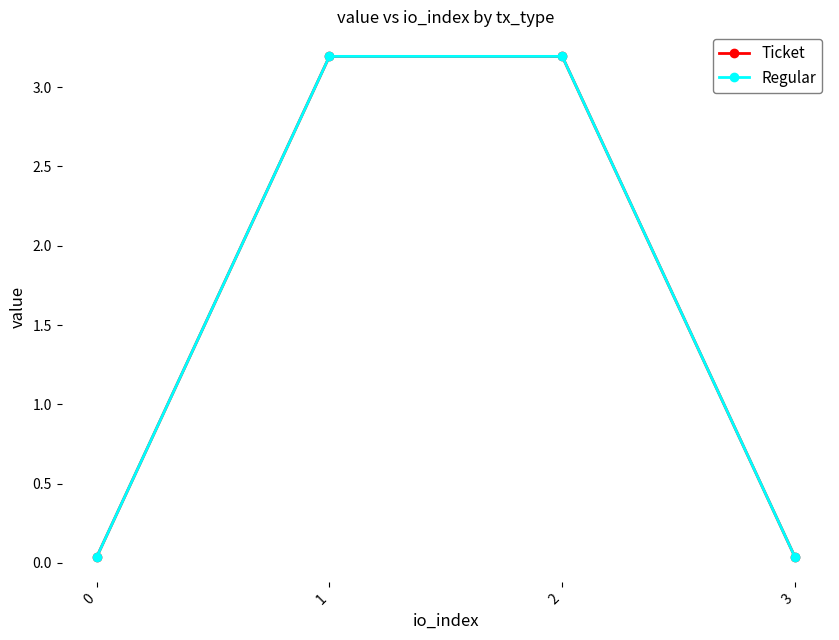

True or false: Regular has more than 0 interior local peaks.

False